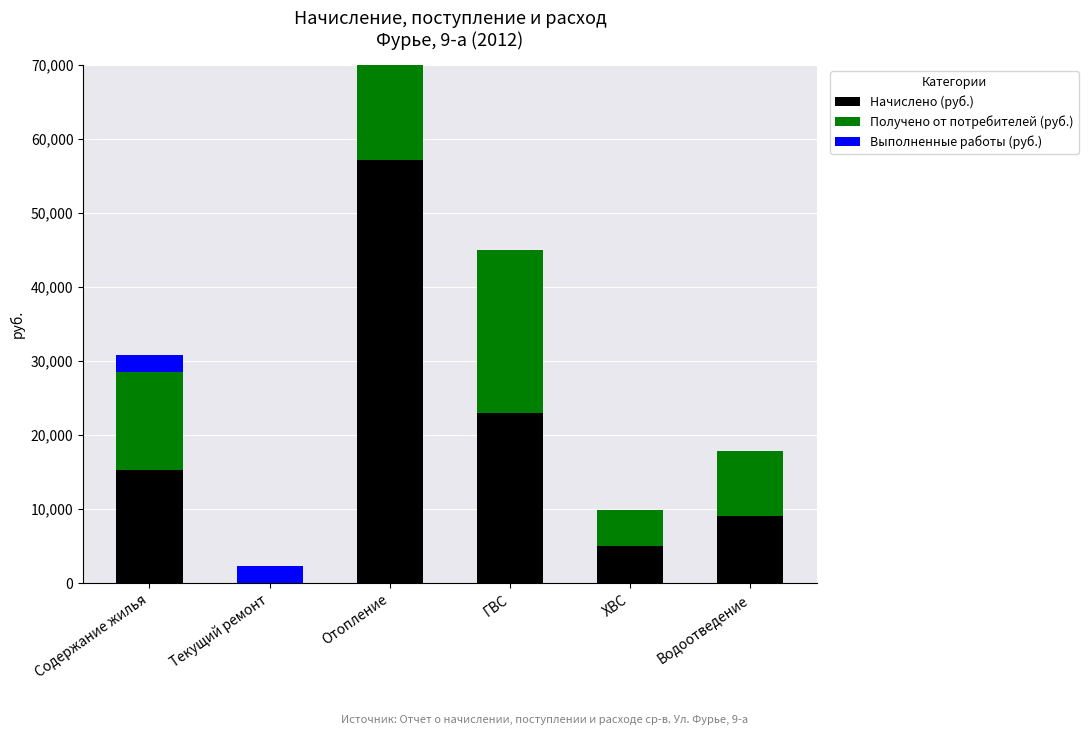

What is the label of the 3rd bar from the right?

ГВС